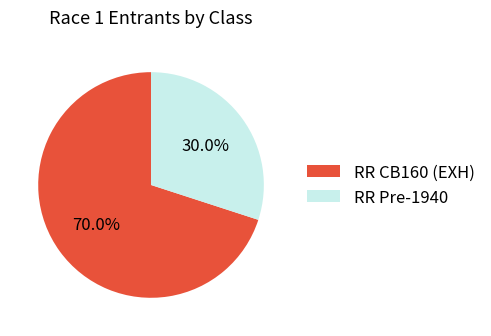

What is the ratio of the value at RR CB160 (EXH) to the value at RR Pre-1940?

2.3